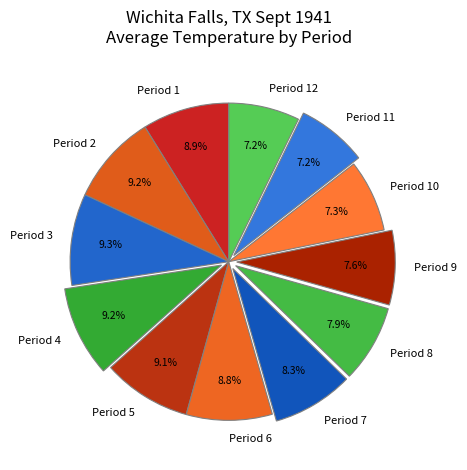

Does Period 8 account for over 50% of the chart?

No